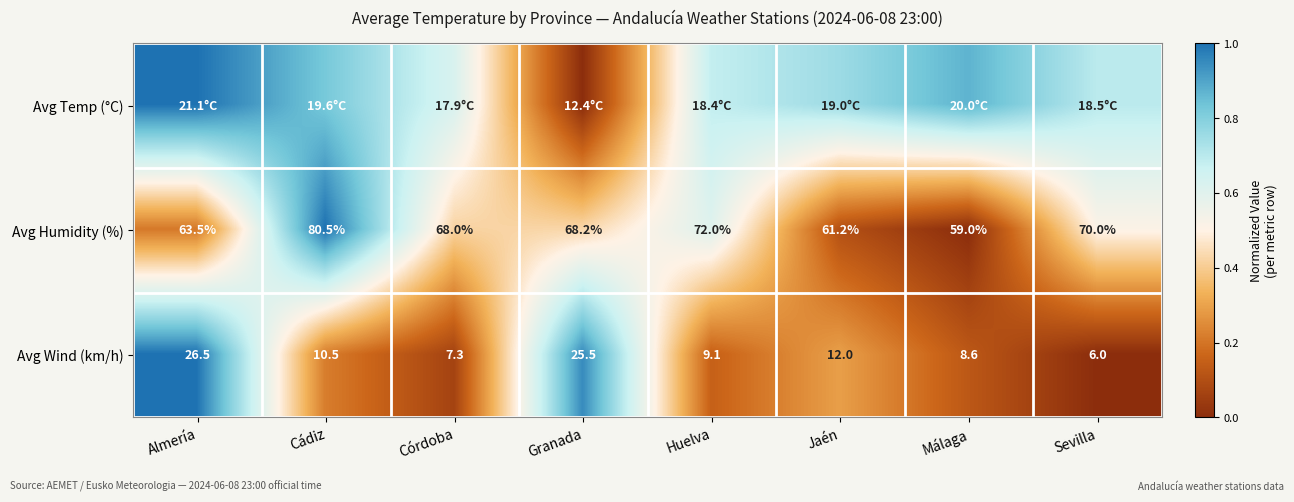

List the labels in order of Avg Humidity (%) value, largest first.

Cádiz, Huelva, Sevilla, Granada, Córdoba, Almería, Jaén, Málaga